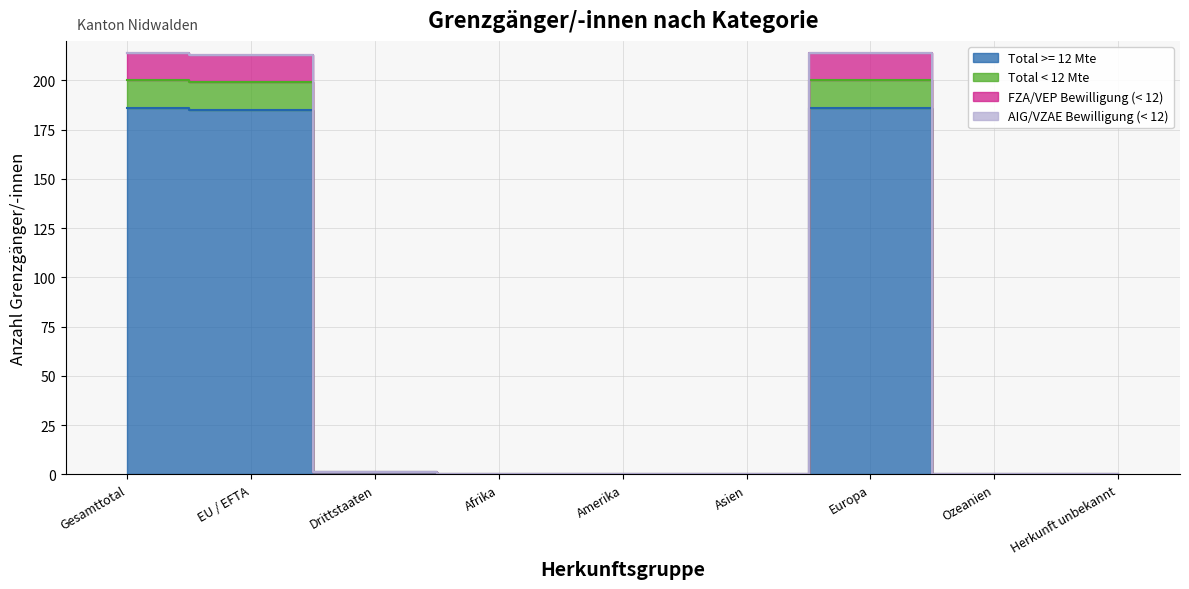

What is the sum of all Total >= 12 Mte values?

558